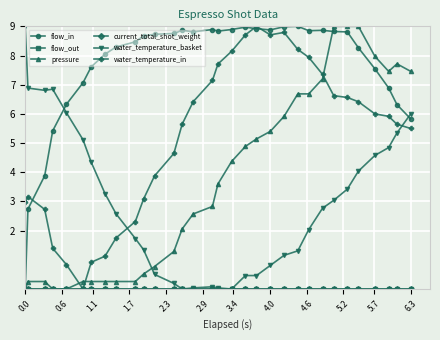

Does the chart have visible grid lines?

Yes